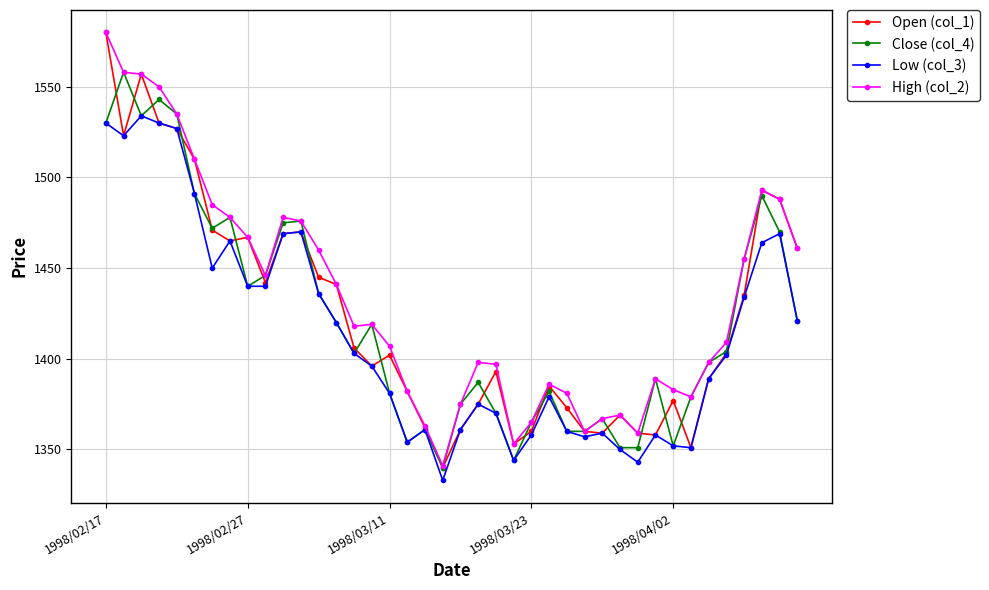

What is the highest value of the Close (col_4) series?

1558